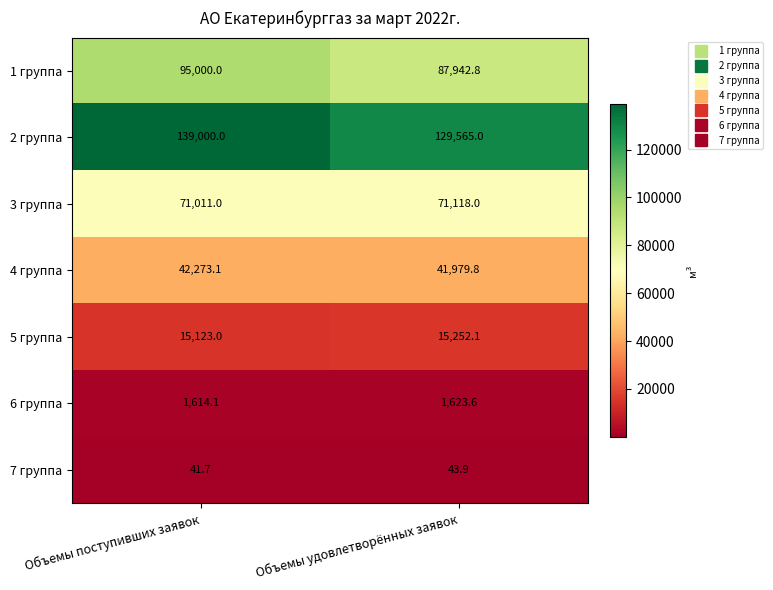

What is the difference between the 2 группа values at Объемы поступивших заявок and Объемы удовлетворённых заявок?

9435.0